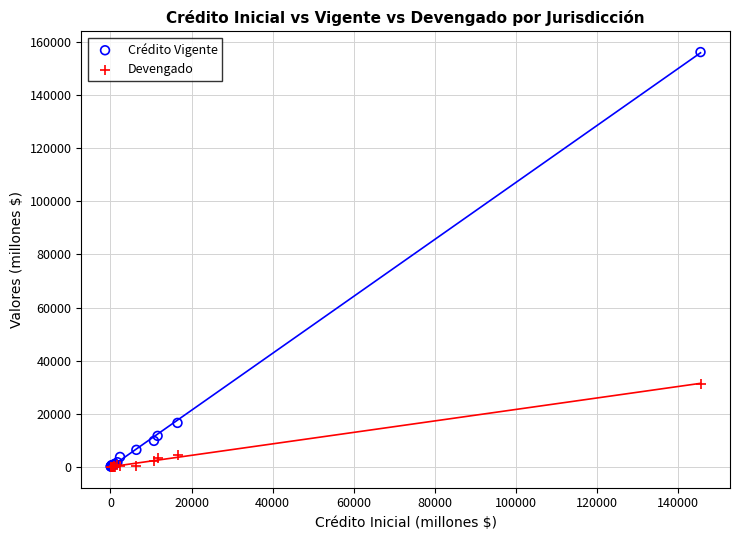

Across all series, what Y value is closest to 78108?

31342.9